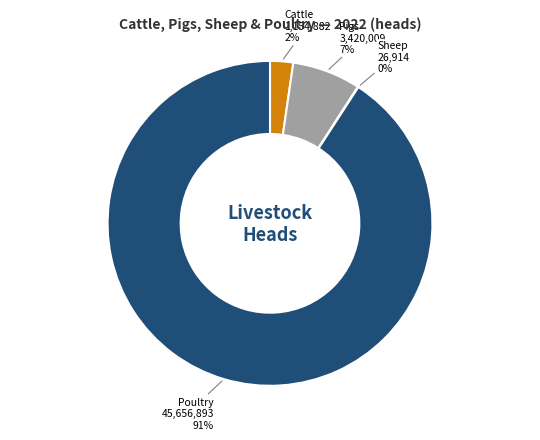

To the nearest percent, what is the difference between the largest and smallest slice percentages?

91%